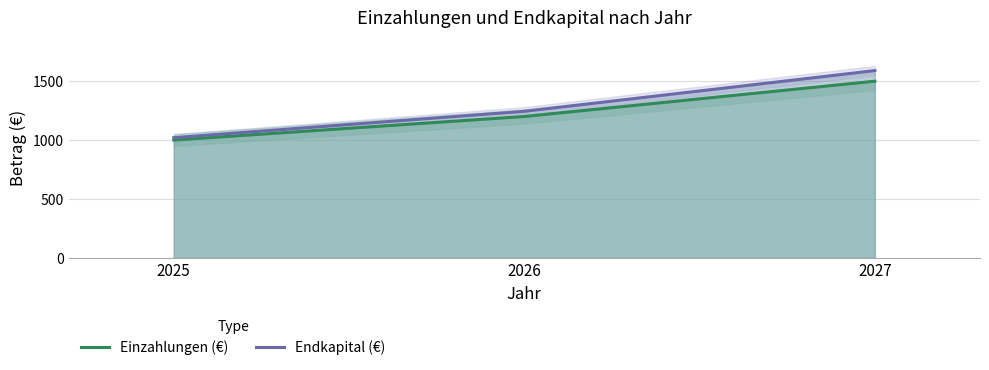

What is the sum of the Endkapital (€) values at 2026 and 2027?

2834